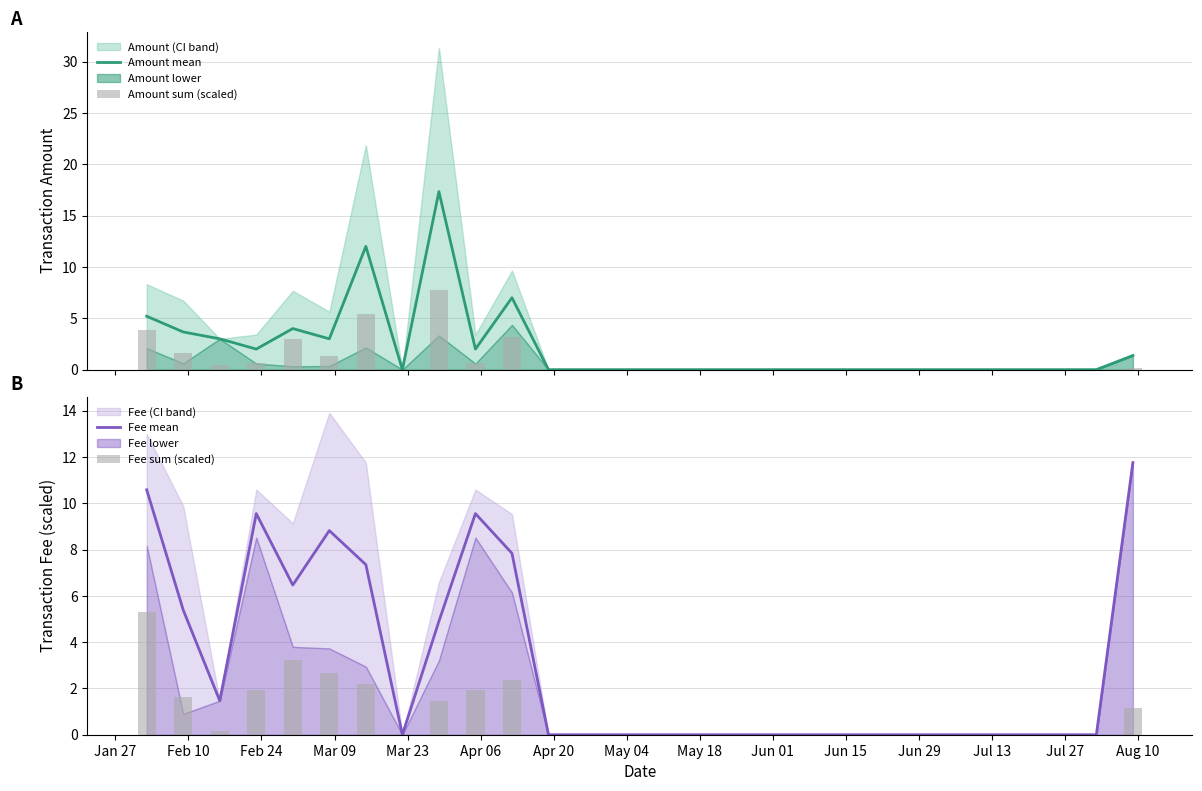

What is the sum of all Fee mean values?

83.7